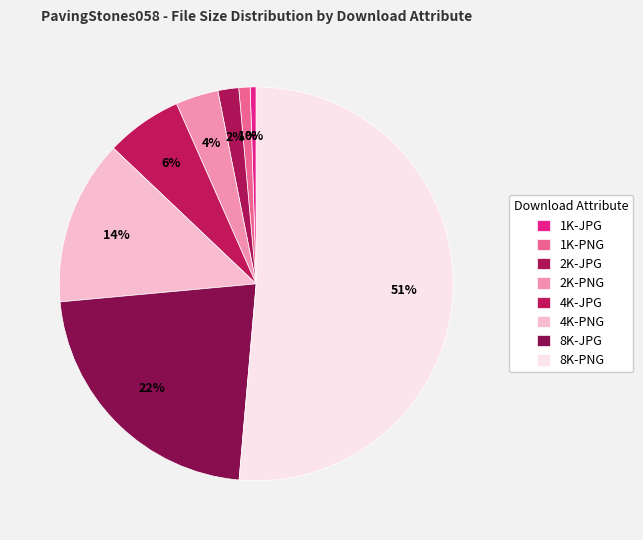

To the nearest percent, what percentage of the pie is 8K-JPG?

22%